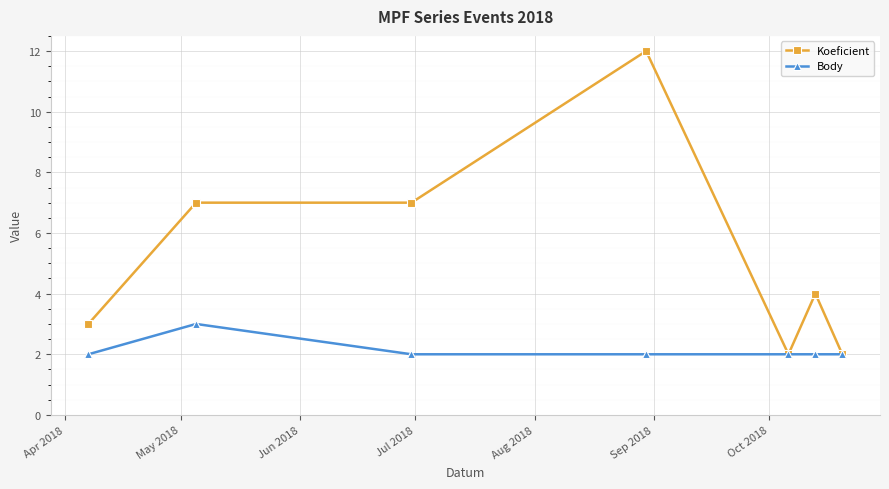

True or false: Koeficient has more than 1 interior local peaks.

True